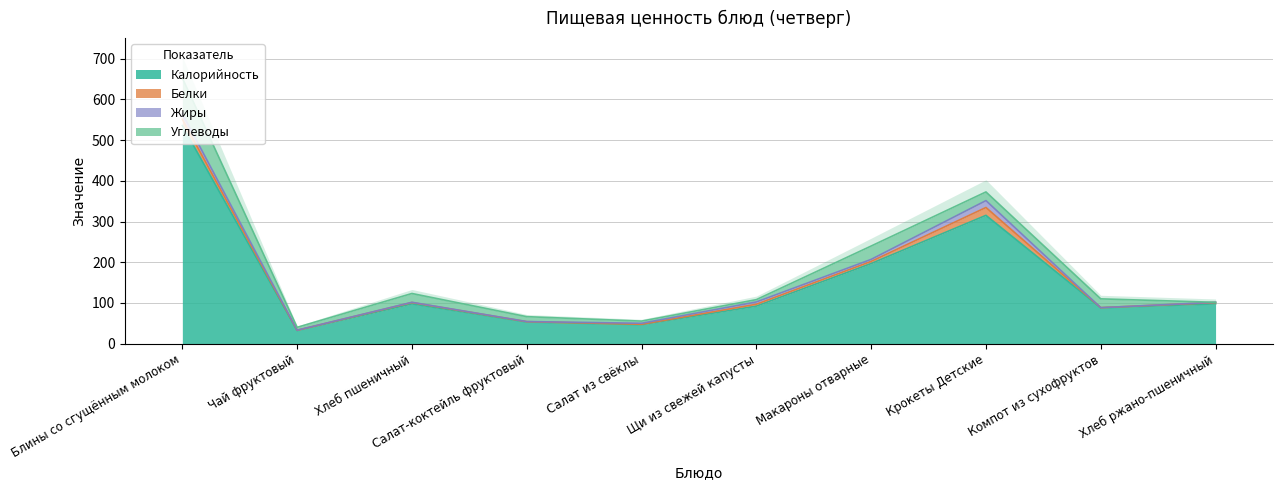

List the labels in order of Калорийность value, smallest first.

Чай фруктовый, Салат из свёклы, Салат-коктейль фруктовый, Компот из сухофруктов, Щи из свежей капусты, Хлеб пшеничный, Хлеб ржано-пшеничный, Макароны отварные, Крокеты Детские, Блины со сгущённым молоком